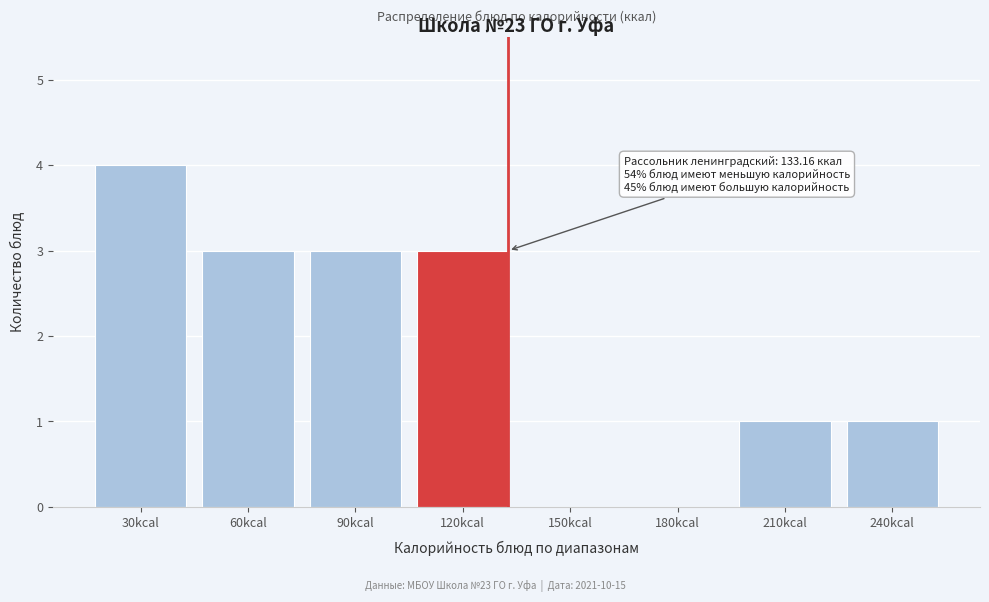

Reading left to right, transcribe all the data shown in this chart.

30kcal=4	60kcal=3	90kcal=3	120kcal=3	150kcal=0	180kcal=0	210kcal=1	240kcal=1